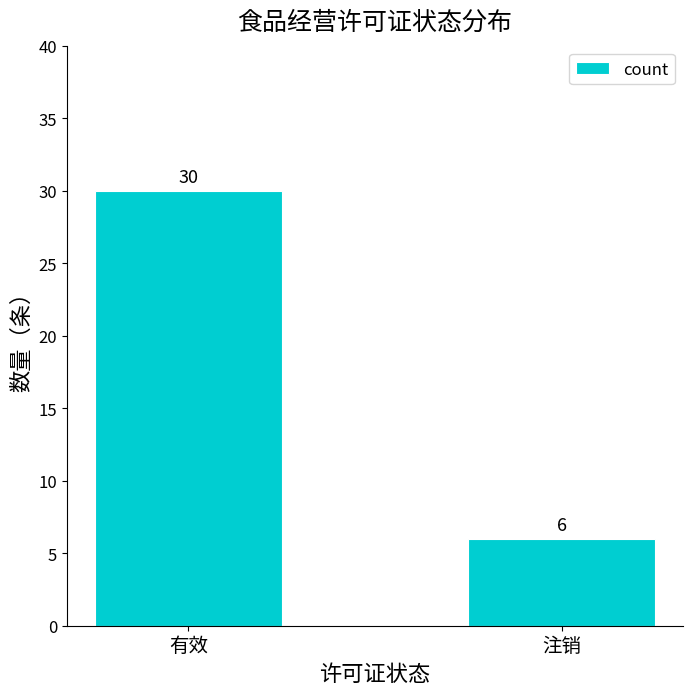

Are the bars horizontal?

No